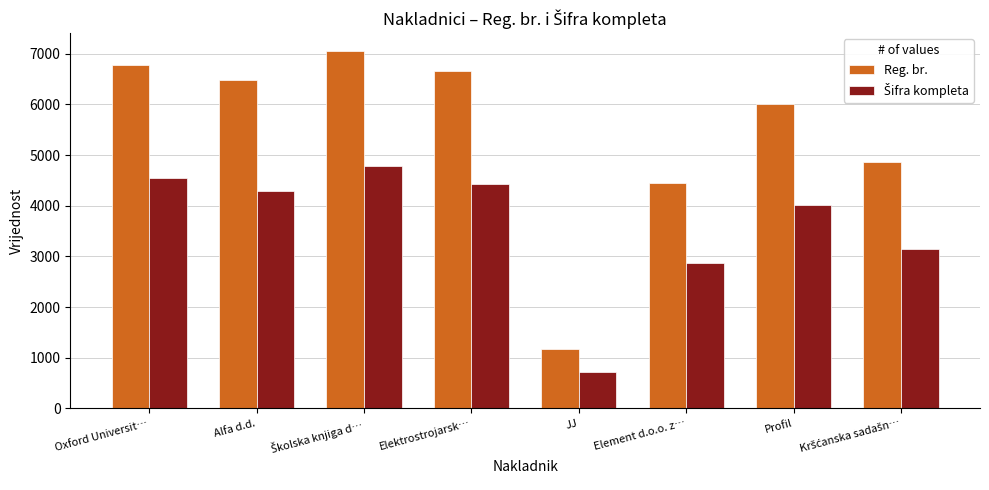

The value of Reg. br. at Oxford Universit… is 6787. True or false?

True